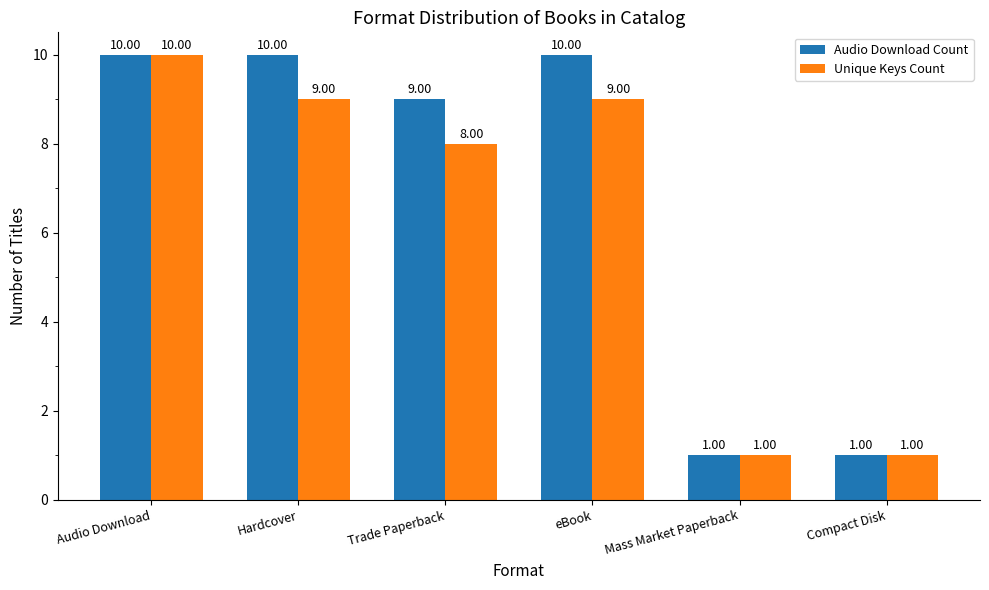

At which label does Unique Keys Count first exceed 9?

Audio Download